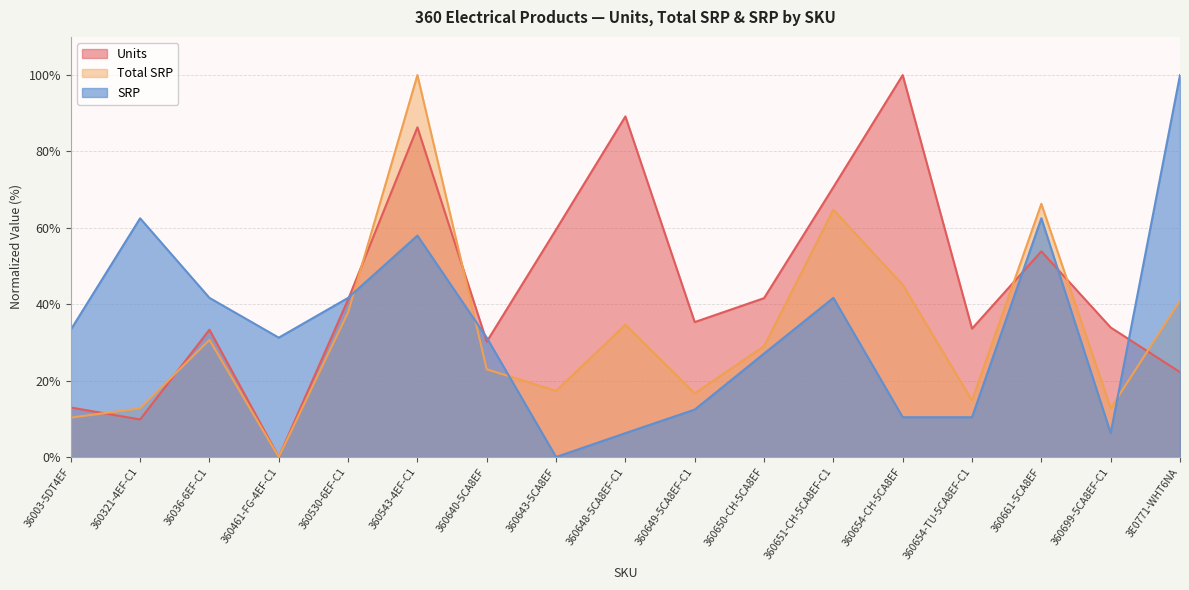

What is the spread (max minus min) of values at 360643-5CA8EF?

59.5